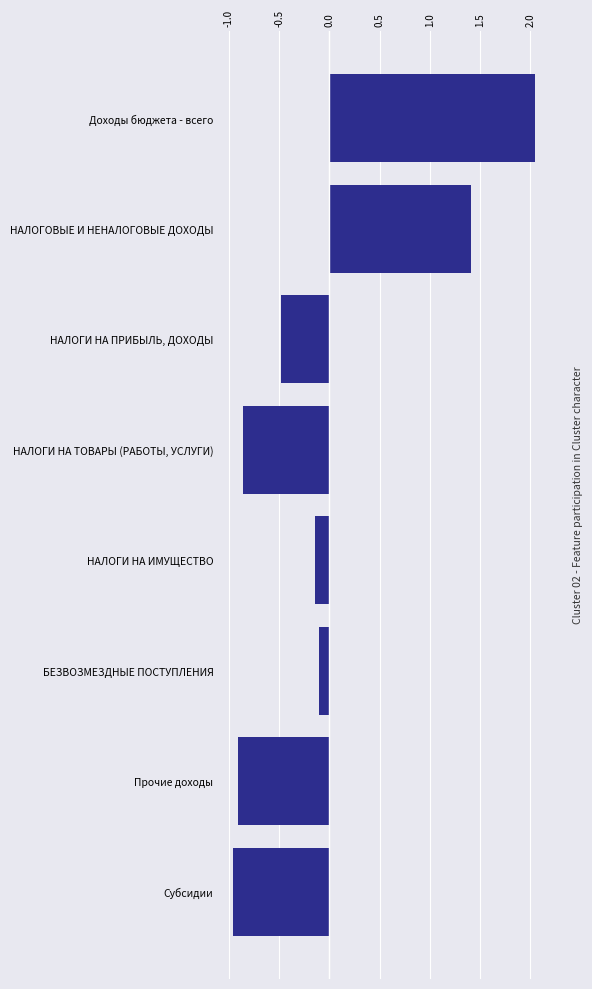

The chart shows a value of 0.6 at НАЛОГОВЫЕ И НЕНАЛОГОВЫЕ ДОХОДЫ. True or false?

False